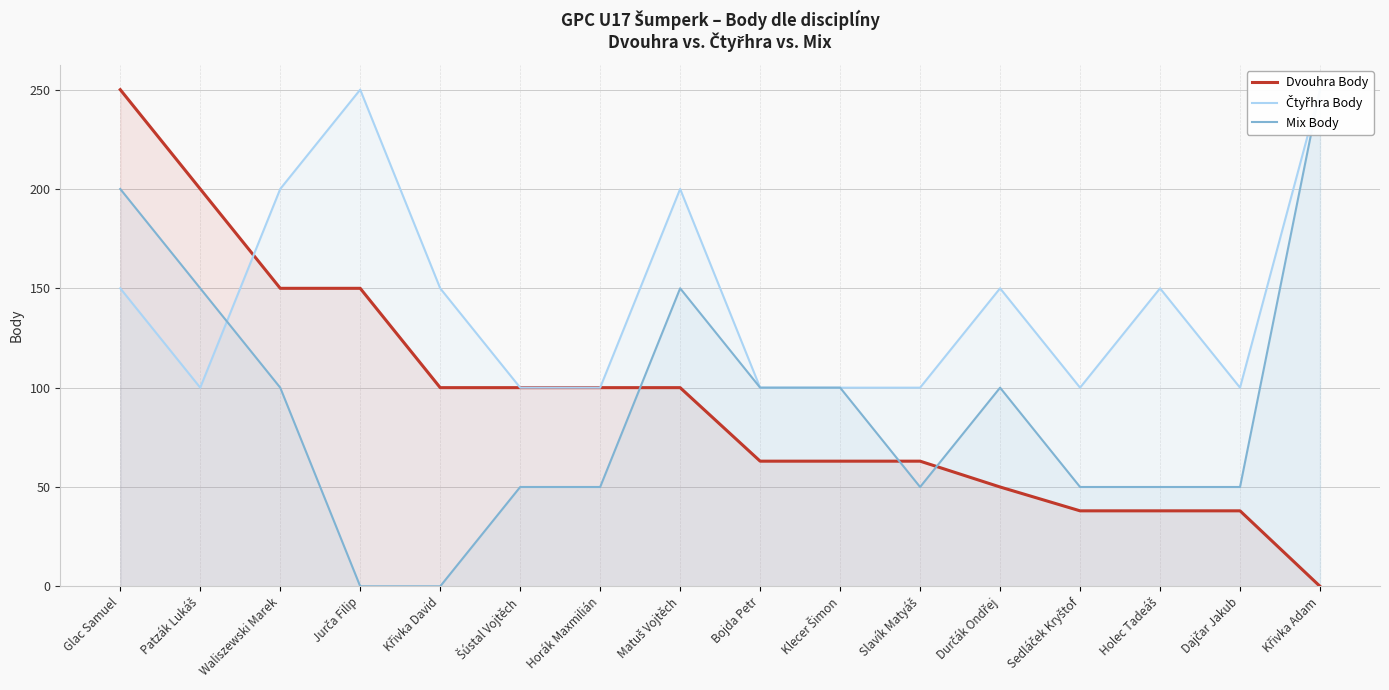

Which label corresponds to the largest value in the chart?

Glac Samuel